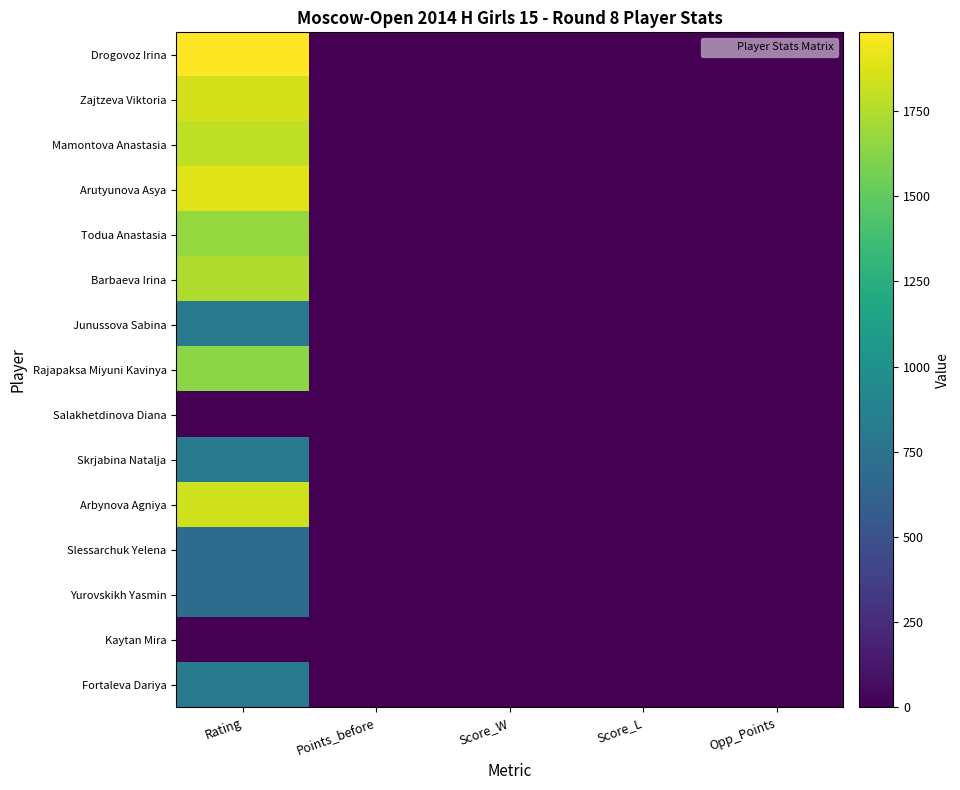

Reading right to left, what are all the values shown in this chart?

Drogovoz Irina: Opp_Points=5.0	Score_L=0.0	Score_W=1.0	Points_before=6.5	Rating=1981.0
Zajtzeva Viktoria: Opp_Points=5.0	Score_L=0.5	Score_W=0.5	Points_before=5.5	Rating=1857.0
Mamontova Anastasia: Opp_Points=5.0	Score_L=0.0	Score_W=1.0	Points_before=5.0	Rating=1790.0
Arutyunova Asya: Opp_Points=4.0	Score_L=0.0	Score_W=1.0	Points_before=4.0	Rating=1894.0
Todua Anastasia: Opp_Points=4.0	Score_L=1.0	Score_W=0.0	Points_before=4.0	Rating=1665.0
Barbaeva Irina: Opp_Points=4.0	Score_L=0.5	Score_W=0.5	Points_before=4.0	Rating=1746.0
Junussova Sabina: Opp_Points=3.5	Score_L=0.5	Score_W=0.5	Points_before=3.5	Rating=800.0
Rajapaksa Miyuni Kavinya: Opp_Points=3.5	Score_L=1.0	Score_W=0.0	Points_before=3.5	Rating=1635.0
Salakhetdinova Diana: Opp_Points=3.5	Score_L=1.0	Score_W=0.0	Points_before=3.5	Rating=0.0
Skrjabina Natalja: Opp_Points=3.5	Score_L=0.0	Score_W=1.0	Points_before=3.0	Rating=800.0
Arbynova Agniya: Opp_Points=3.0	Score_L=1.0	Score_W=0.0	Points_before=3.0	Rating=1837.0
Slessarchuk Yelena: Opp_Points=3.0	Score_L=0.0	Score_W=1.0	Points_before=2.0	Rating=700.0
Yurovskikh Yasmin: Opp_Points=2.0	Score_L=0.0	Score_W=1.0	Points_before=2.5	Rating=700.0
Kaytan Mira: Opp_Points=2.5	Score_L=1.0	Score_W=0.0	Points_before=1.0	Rating=0.0
Fortaleva Dariya: Opp_Points=0.0	Score_L=0.0	Score_W=1.0	Points_before=2.5	Rating=800.0